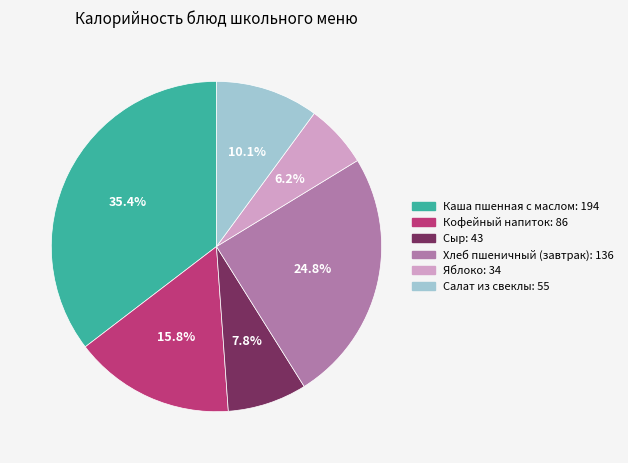

The Яблоко slice represents 6% of the pie. True or false?

True